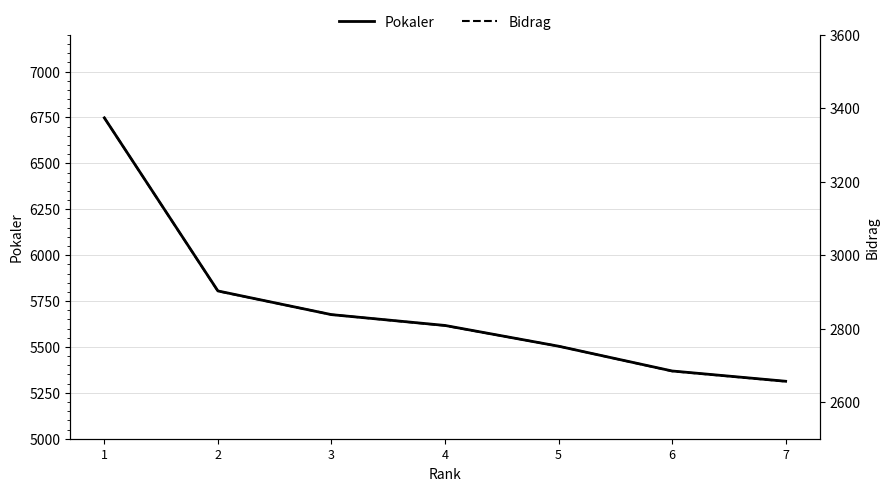

What is the value of the Bidrag point at the 1st from the left?

3374